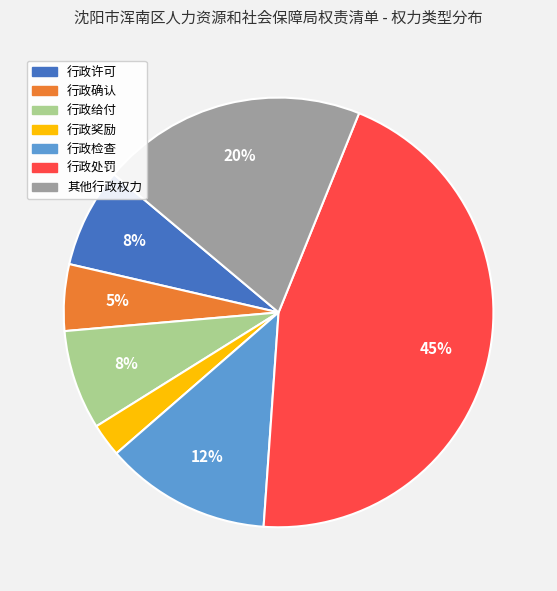

The 行政许可 slice represents 8% of the pie. True or false?

True